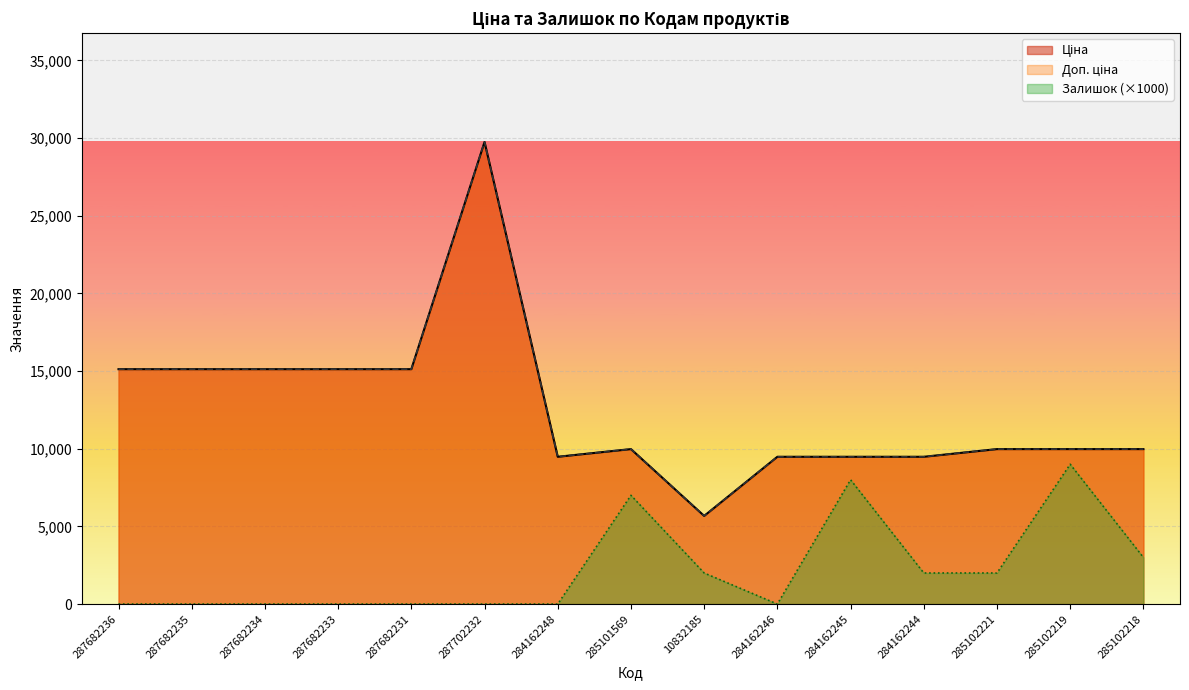

At which category does Доп. ціна reach its first local valley?

284162248